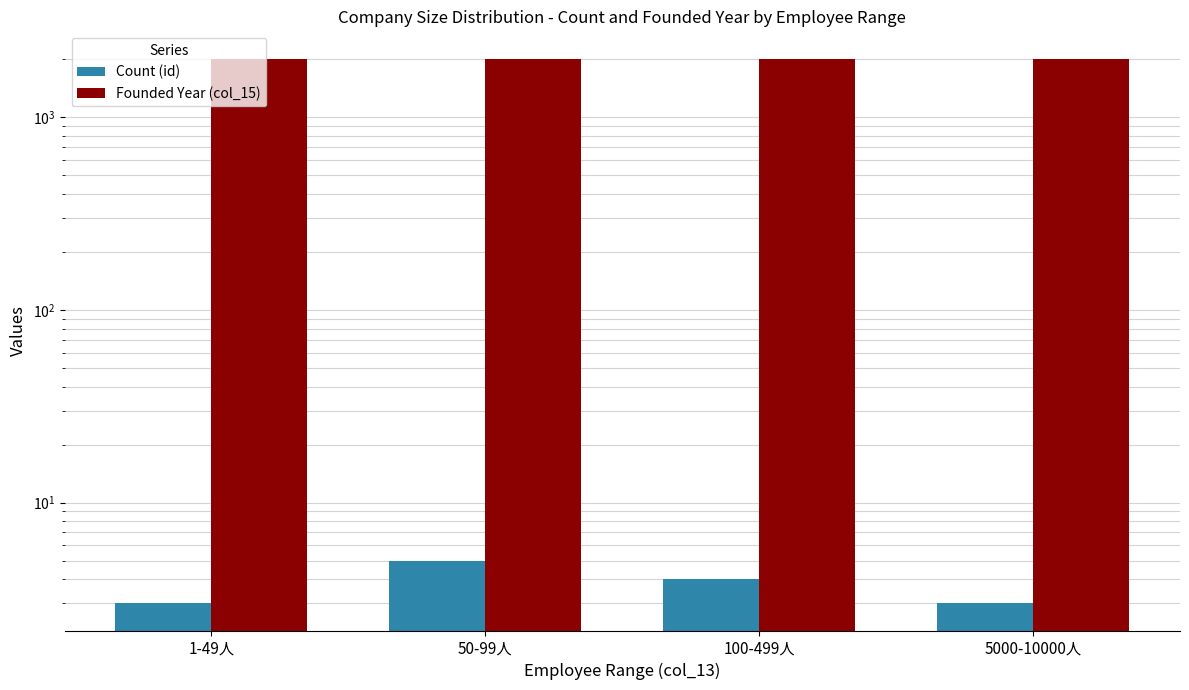

Reading left to right, what are all the values shown in this chart?

Count (id): 3	5	4	3
Founded Year (col_15): 2004	2007	2015	2016